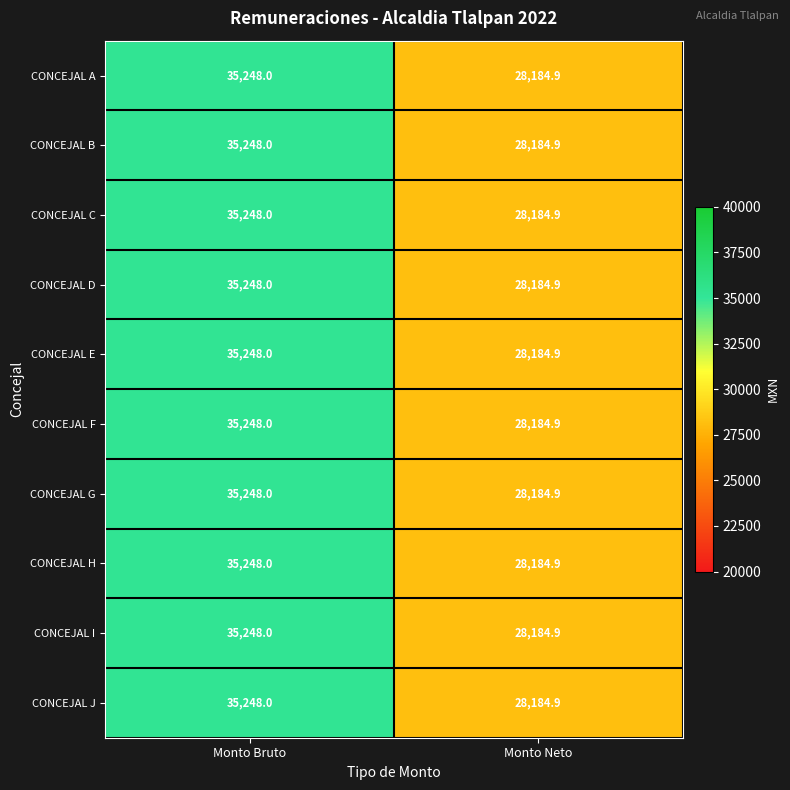

Reading right to left, what are all the values shown in this chart?

CONCEJAL A: 28184.9	35248.0
CONCEJAL B: 28184.9	35248.0
CONCEJAL C: 28184.9	35248.0
CONCEJAL D: 28184.9	35248.0
CONCEJAL E: 28184.9	35248.0
CONCEJAL F: 28184.9	35248.0
CONCEJAL G: 28184.9	35248.0
CONCEJAL H: 28184.9	35248.0
CONCEJAL I: 28184.9	35248.0
CONCEJAL J: 28184.9	35248.0